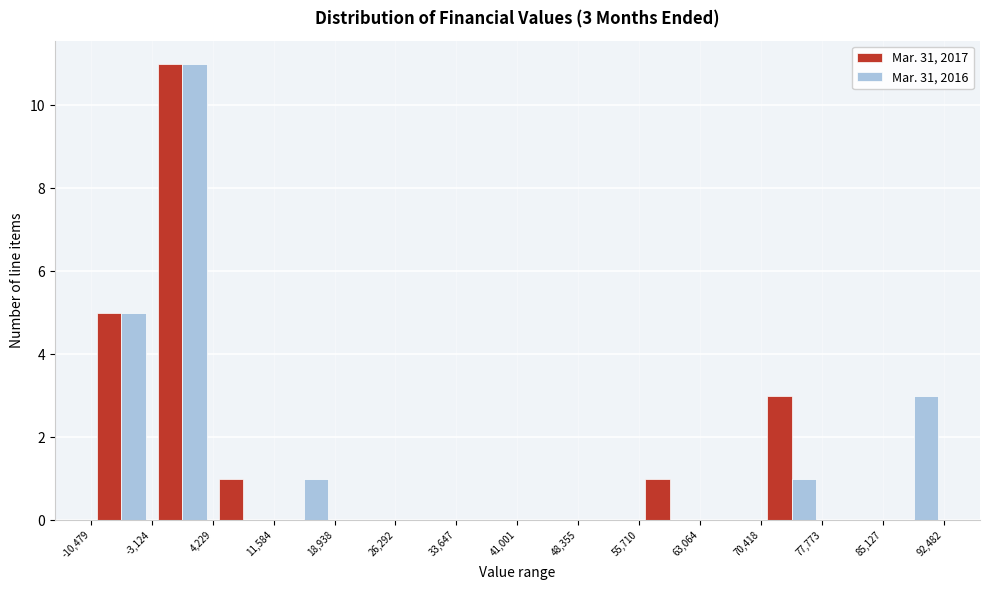

In the Mar. 31, 2017 series, which range on the x-axis has the tallest bar?

-3,124 to 4,229